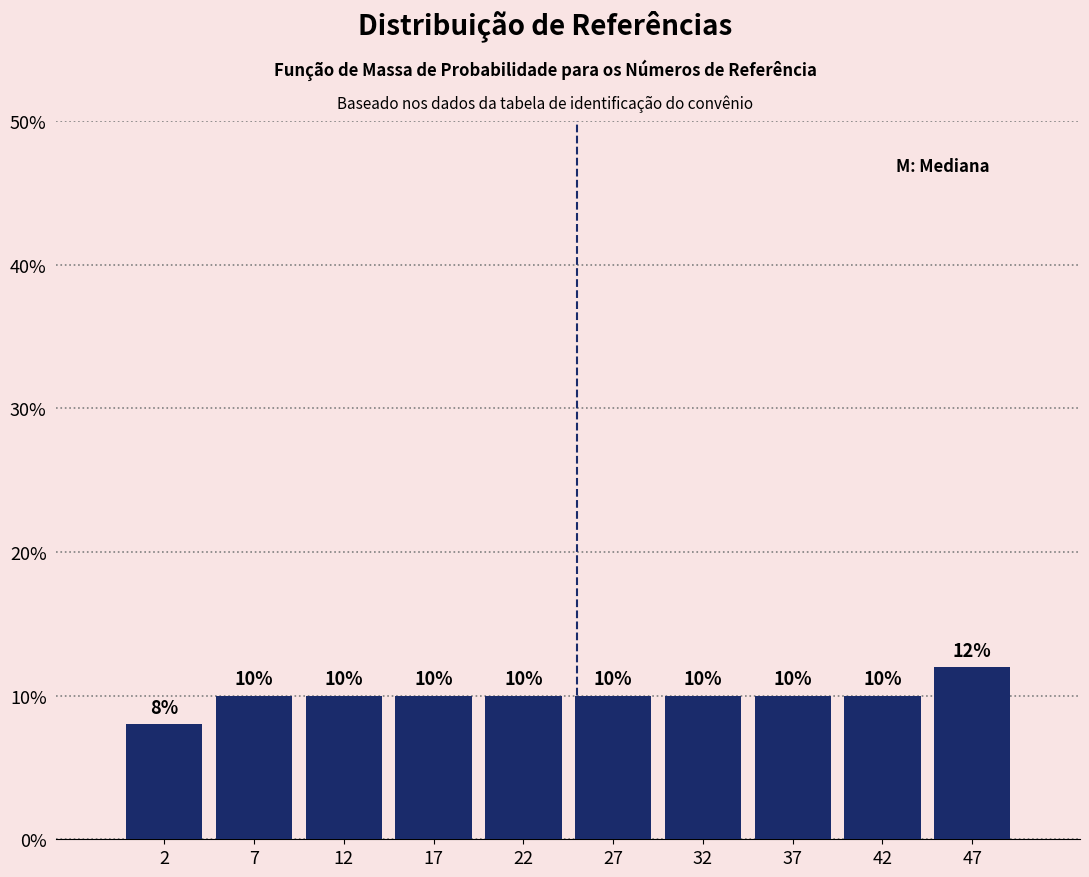

Reading left to right, transcribe this chart: for each bar, give the range it covers on the x-axis and its height.

0 to 5: 8
5 to 10: 10
10 to 15: 10
15 to 20: 10
20 to 25: 10
25 to 30: 10
30 to 35: 10
35 to 40: 10
40 to 45: 10
45 to 50: 12